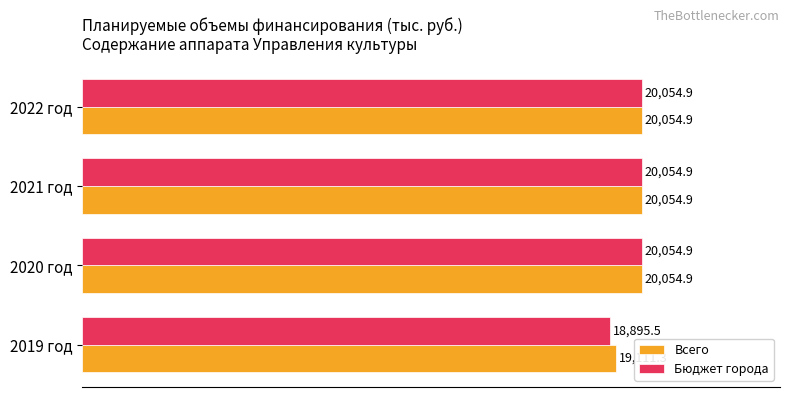

What is the difference between the Всего values at 2019 год and 2022 год?

943.6